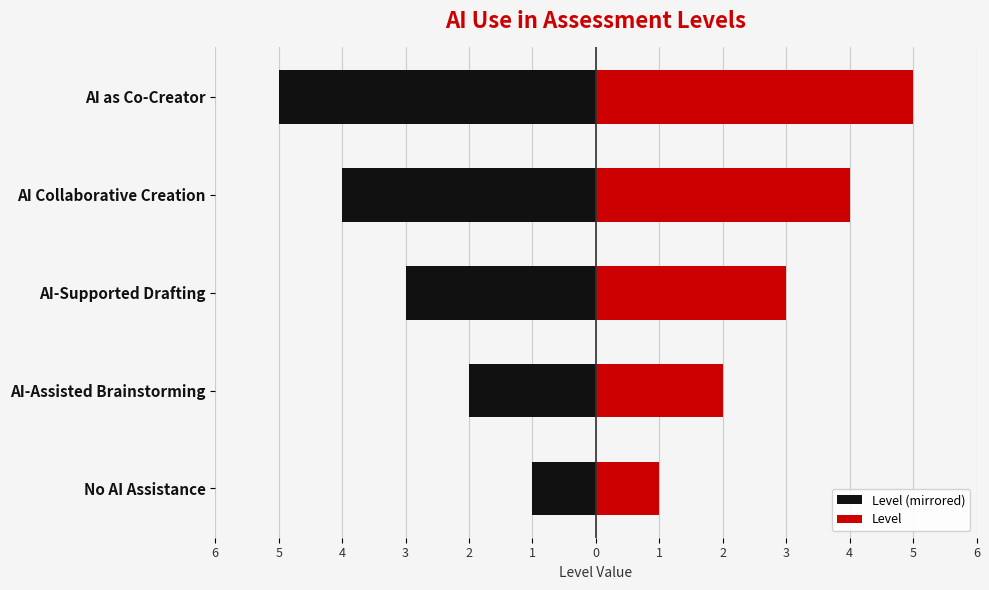

Reading right to left, transcribe all the data shown in this chart.

Level (mirrored): -5	-4	-3	-2	-1
Level: 5	4	3	2	1